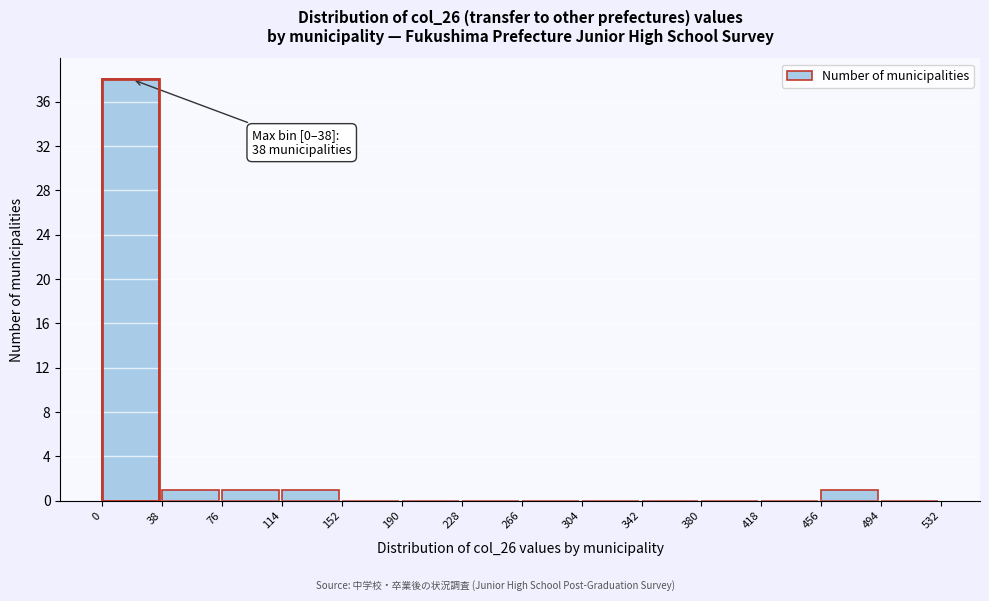

Over which range of the x-axis is the bar tallest?

0 to 38